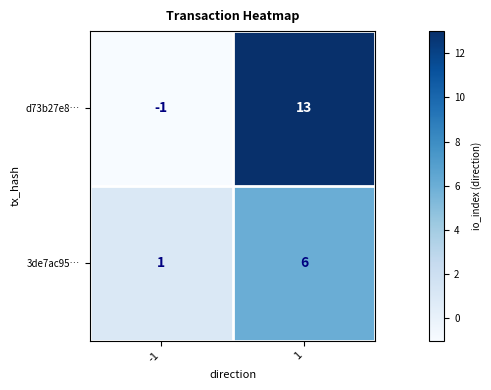

Between -1 and 1, which series saw the biggest shift?

d73b27e8…